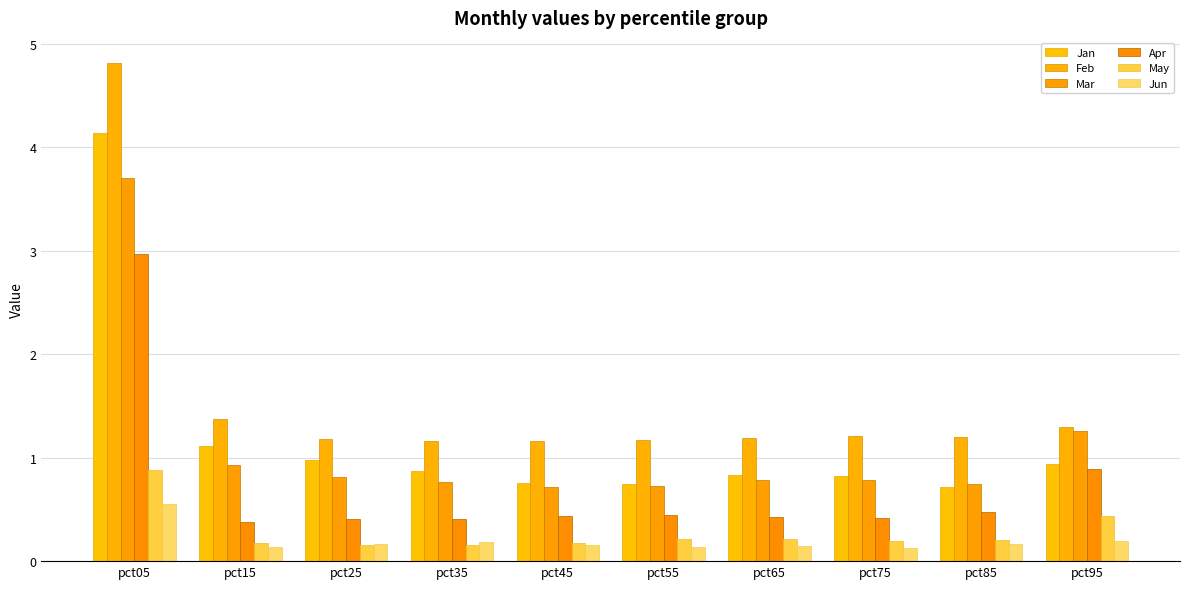

What are all the series names shown in the legend?

Jan, Feb, Mar, Apr, May, Jun